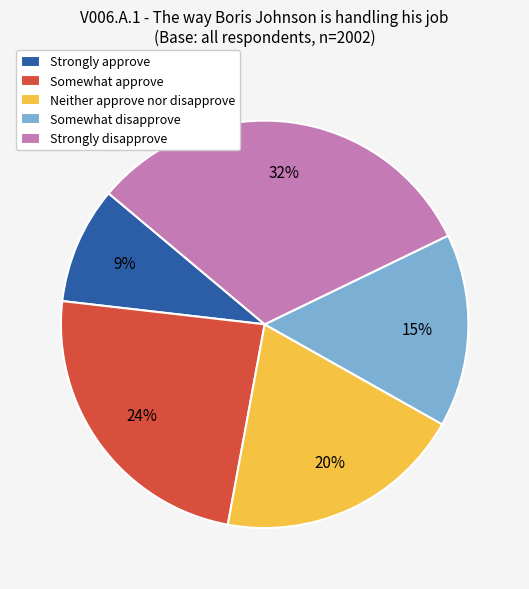

Rank the categories by value from lowest to highest.

Strongly approve, Somewhat disapprove, Neither approve nor disapprove, Somewhat approve, Strongly disapprove